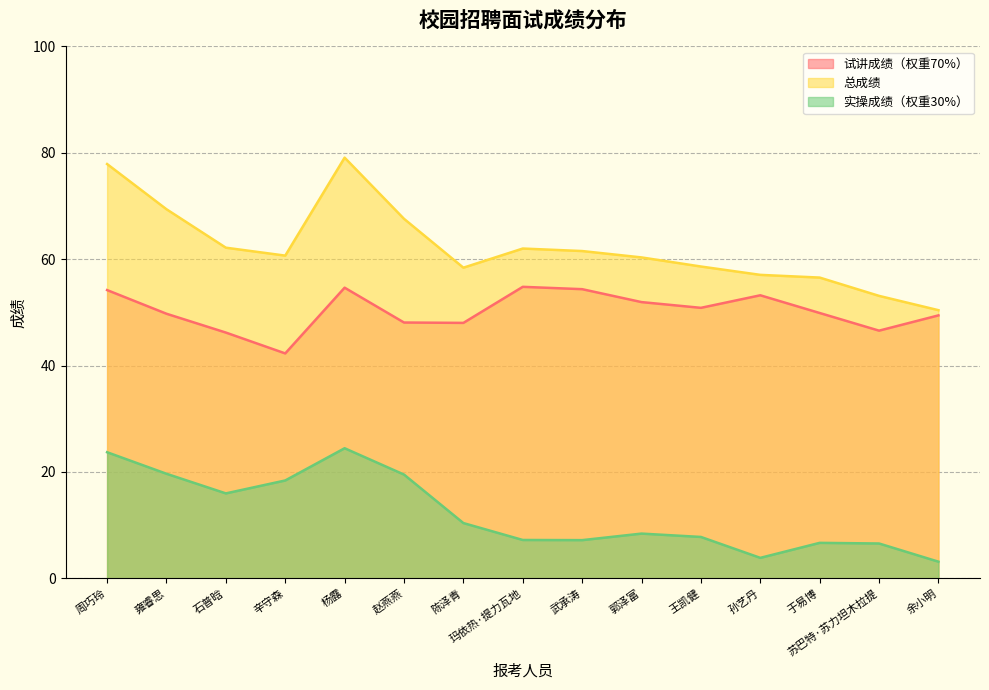

The 实操成绩（权重30%） series shows 6.7 at 于易博. True or false?

True